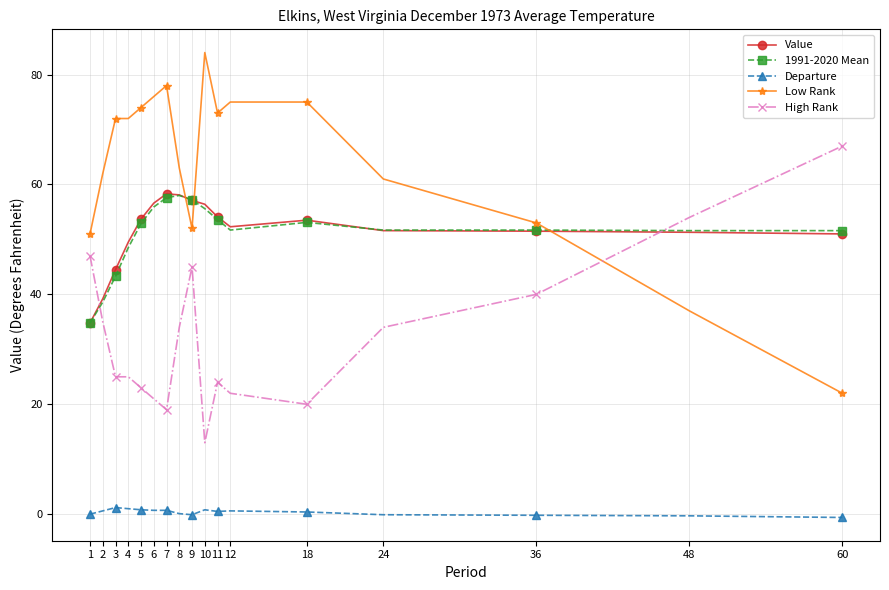

What is the sum of all Value values?

873.5